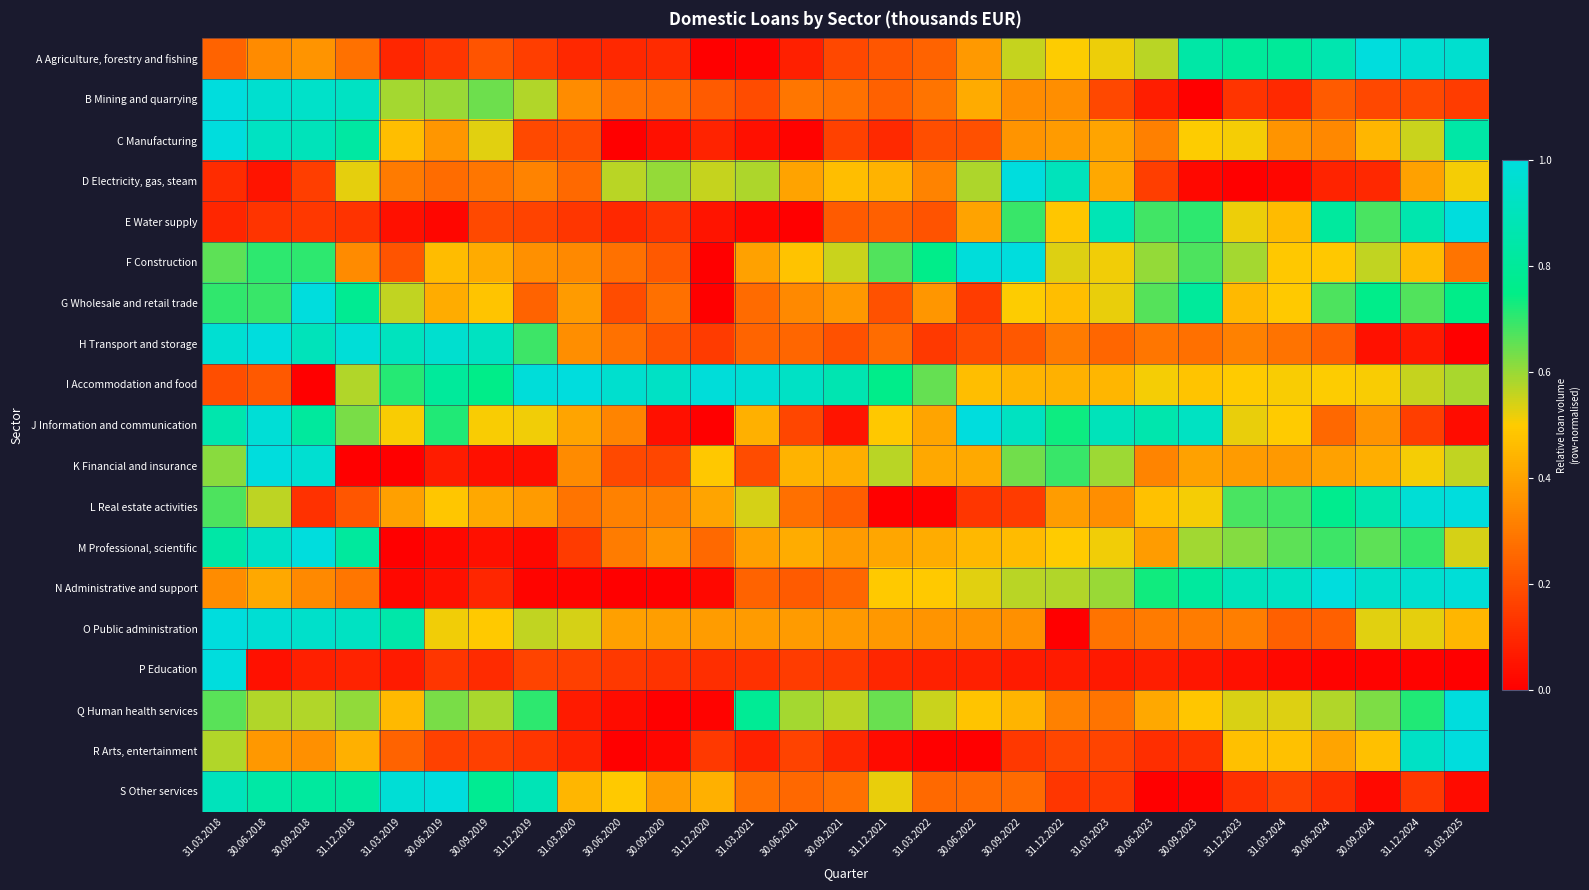

List the series in order of their peak value, lowest first.

B Mining and quarrying, R Arts, entertainment, Q Human health services, P Education, O Public administration, M Professional, scientific, J Information and communication, E Water supply, K Financial and insurance, I Accommodation and food, S Other services, F Construction, N Administrative and support, C Manufacturing, G Wholesale and retail trade, H Transport and storage, D Electricity, gas, steam, A Agriculture, forestry and fishing, L Real estate activities